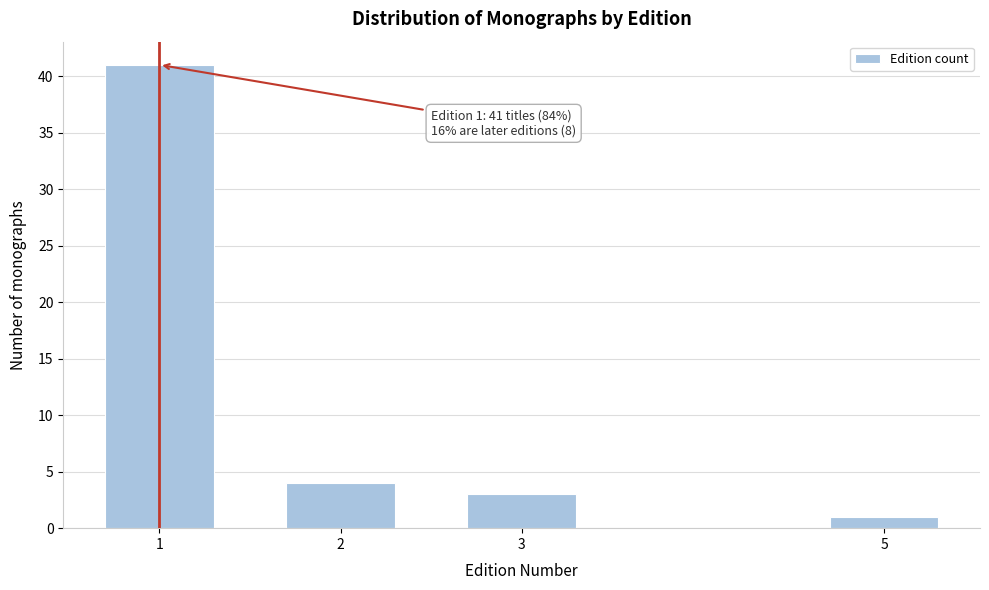

Reading right to left, what are all the values shown in this chart?

1	3	4	41